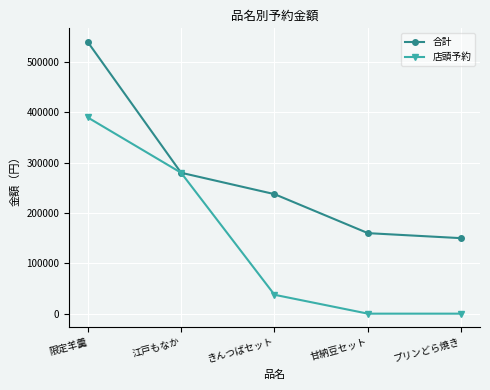

At which label is 合計 closest to 345000?

江戸もなか